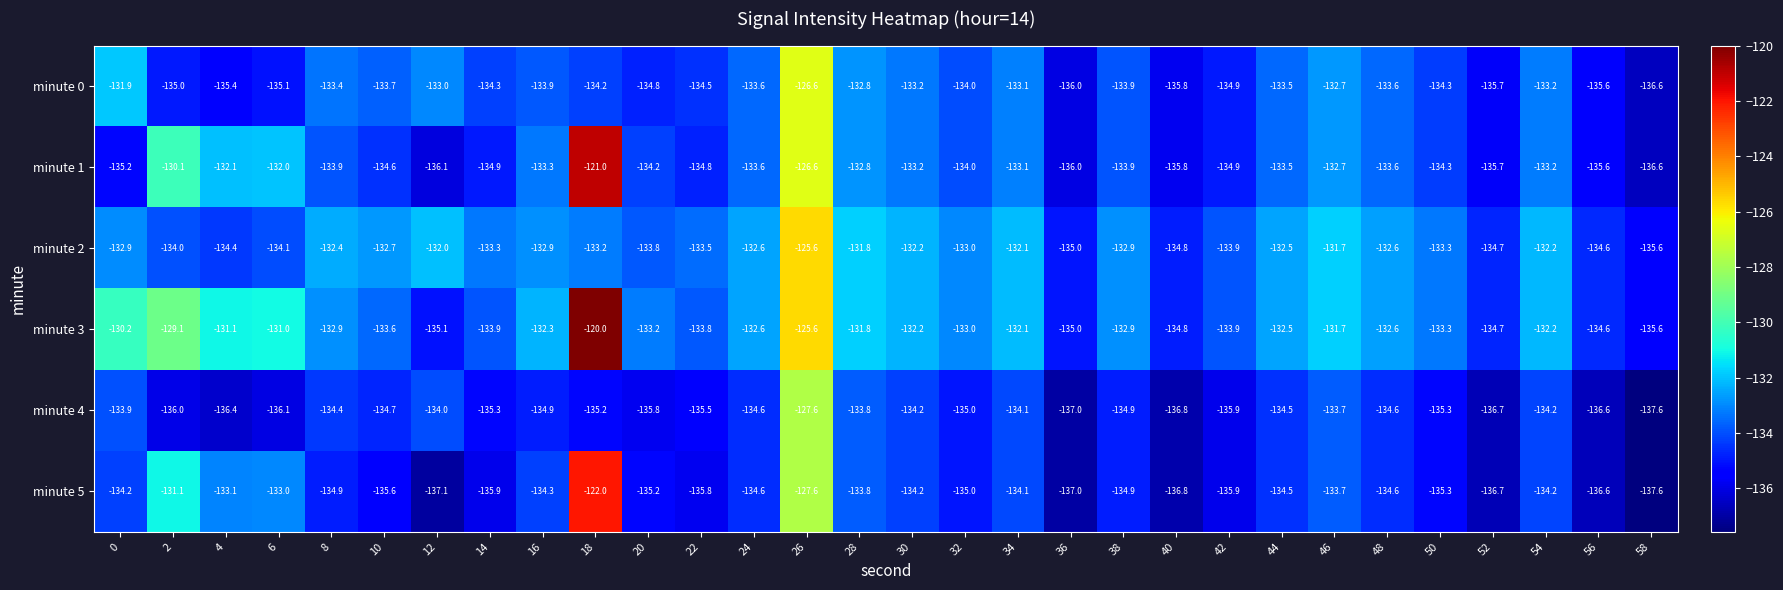

What is the difference between the second highest and minimum values in the minute 1 series?

10.0